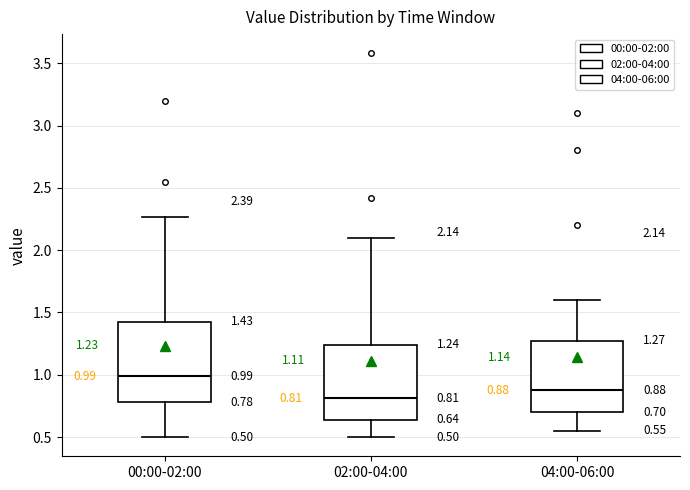

Which box's median line is the lowest?

02:00-04:00